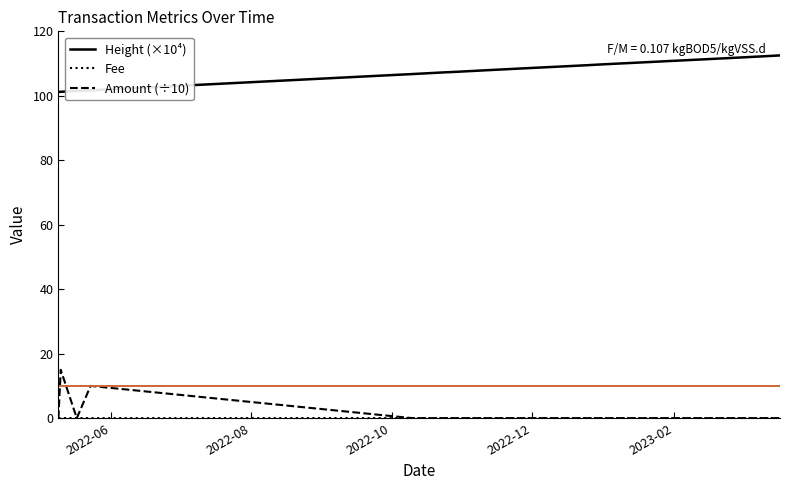

What is the highest value of the Height (×10⁴) series?

112.5